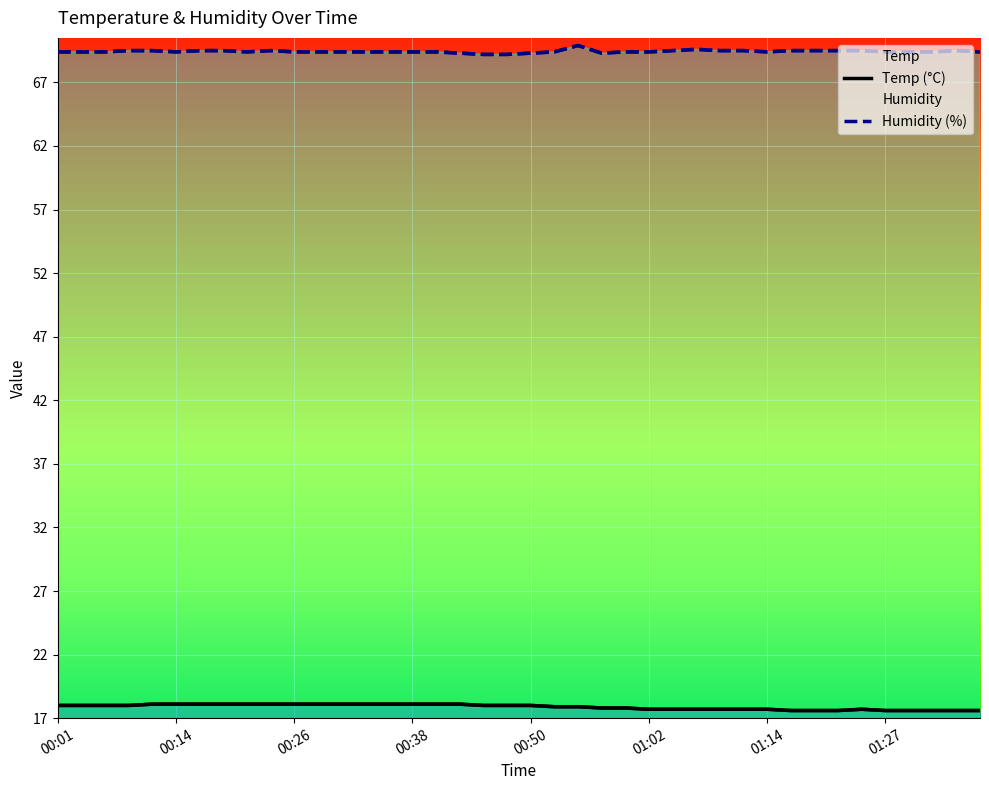

Which series has the largest total across all categories?

Humidity